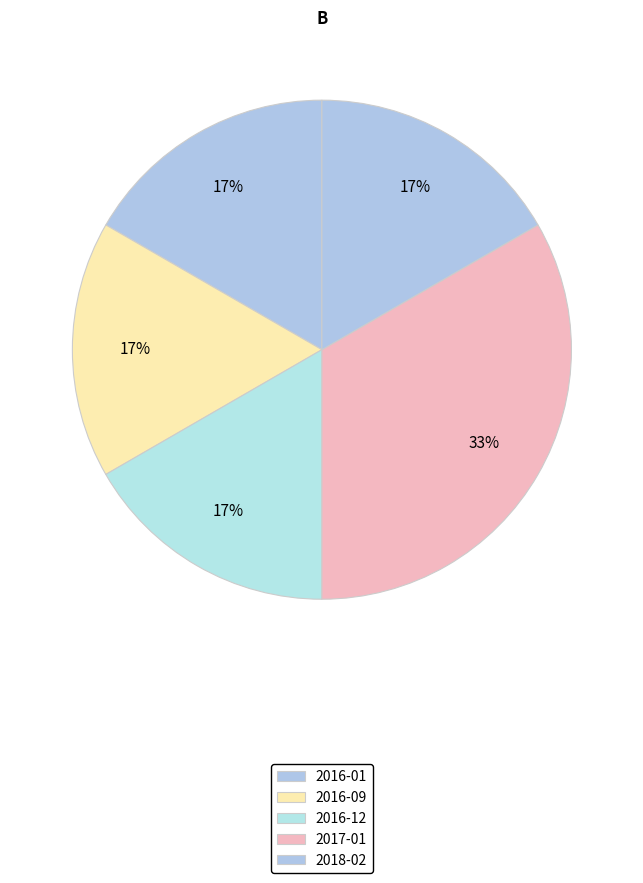

Is there a majority slice in this chart?

No